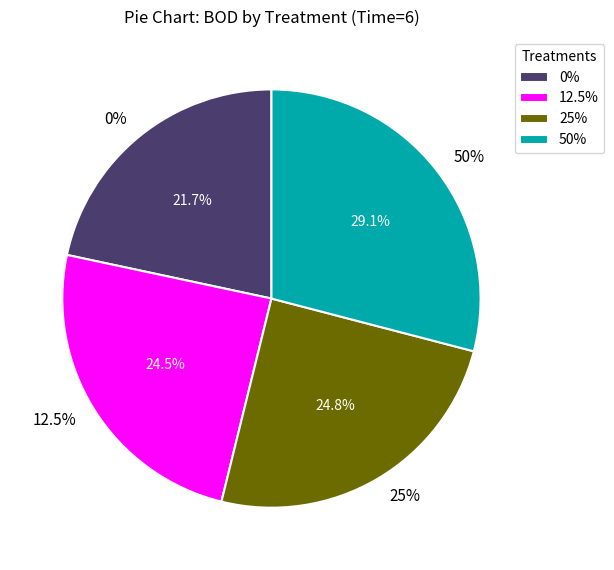

Is there a majority slice in this chart?

No